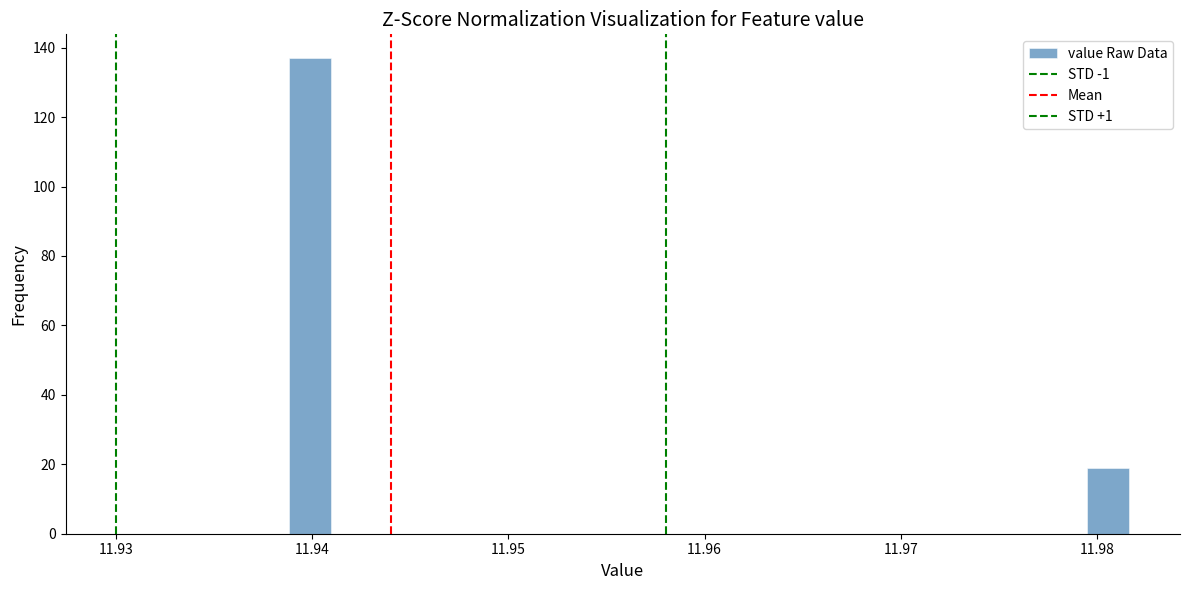

Around what value on the x-axis is the tallest bar? Give the approximate position of its centre, as read against the axis.

11.940